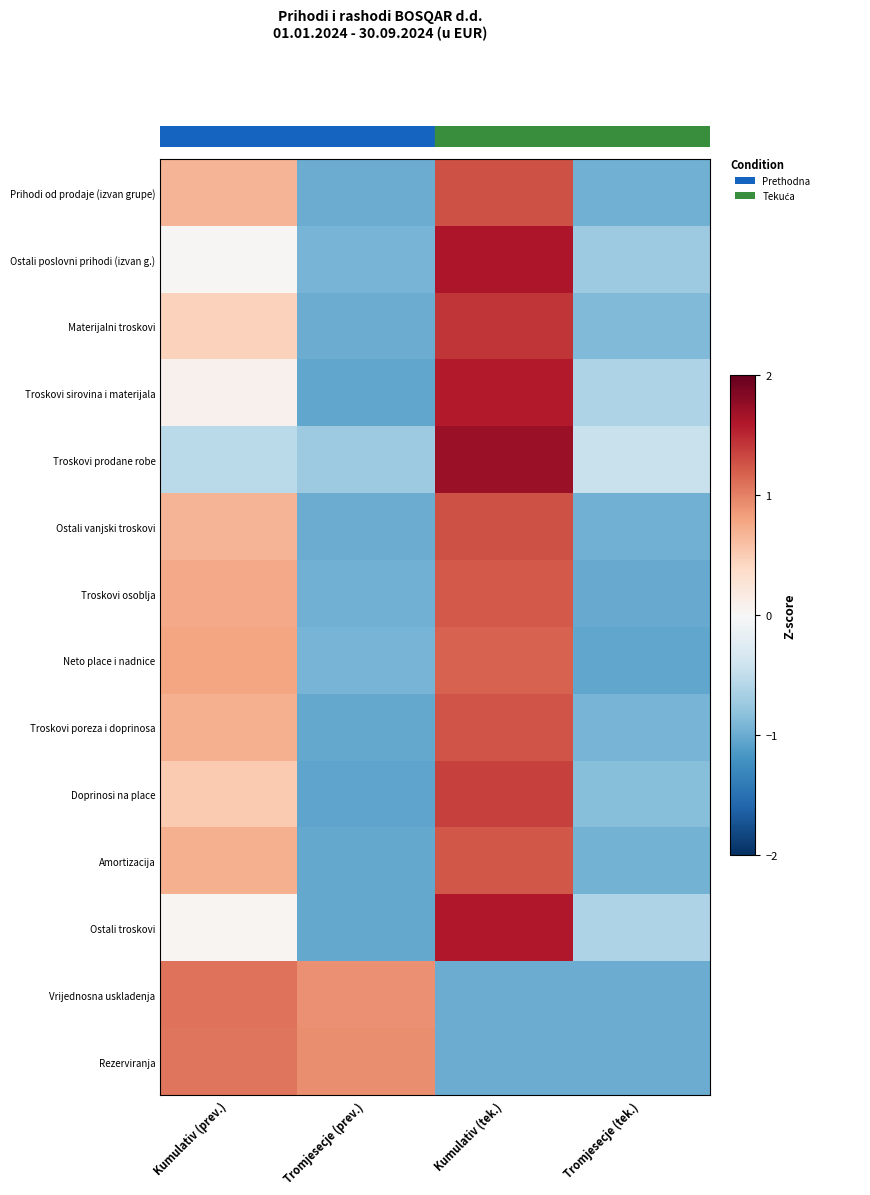

At which category is the sum across all series the highest?

Kumulativ (tek.)